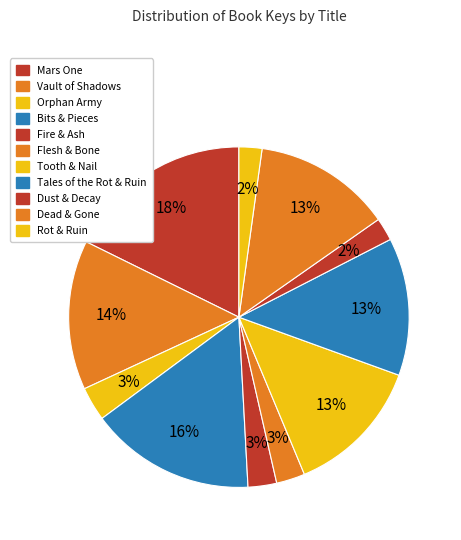

True or false: Mars One accounts for 31% of the total.

False